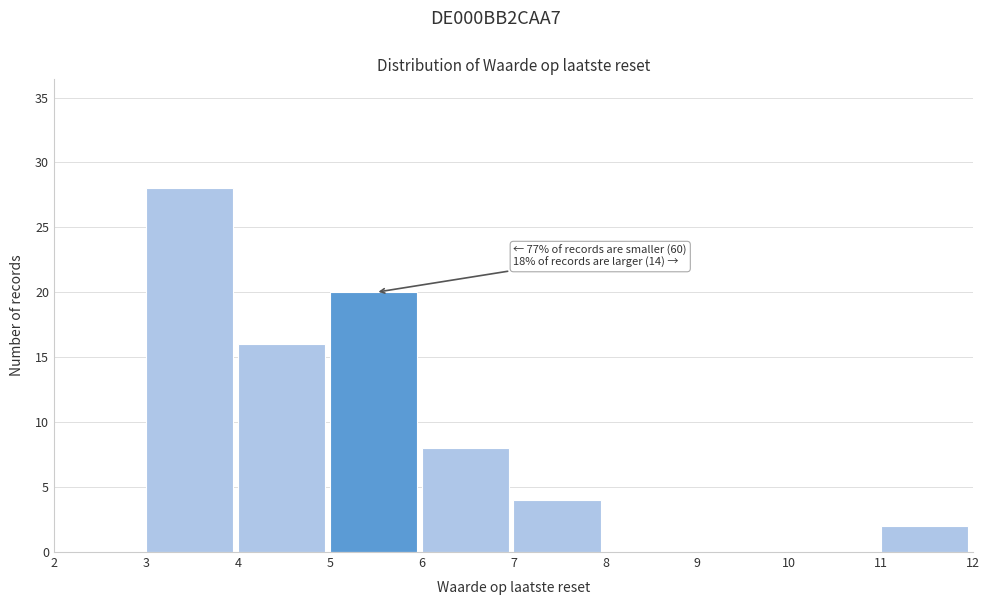

Over which range of the x-axis is the bar tallest?

3 to 4